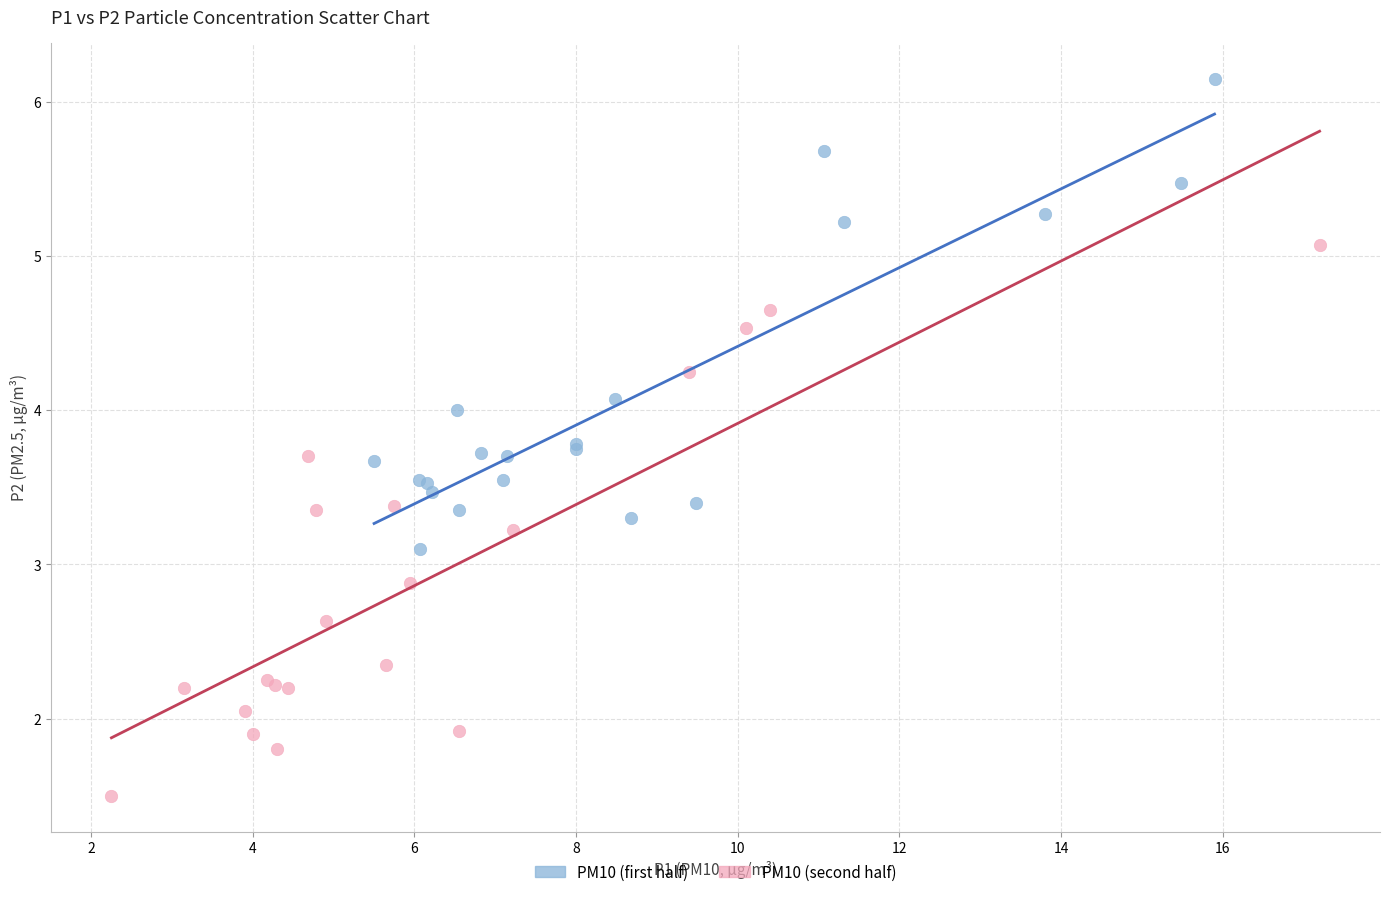

Which series has the largest Y range (max minus min)?

PM10 (second half)